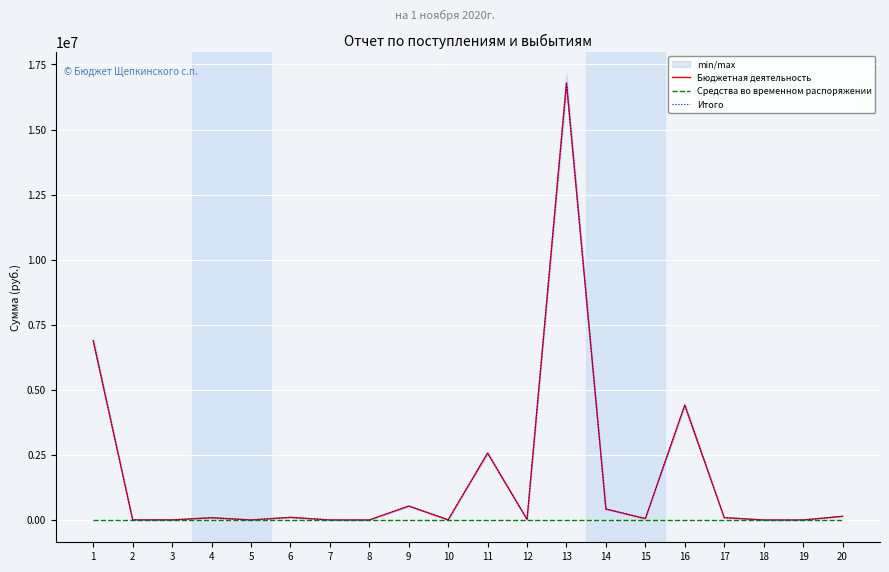

What is the difference between the highest and lowest values at 6?

100251.1